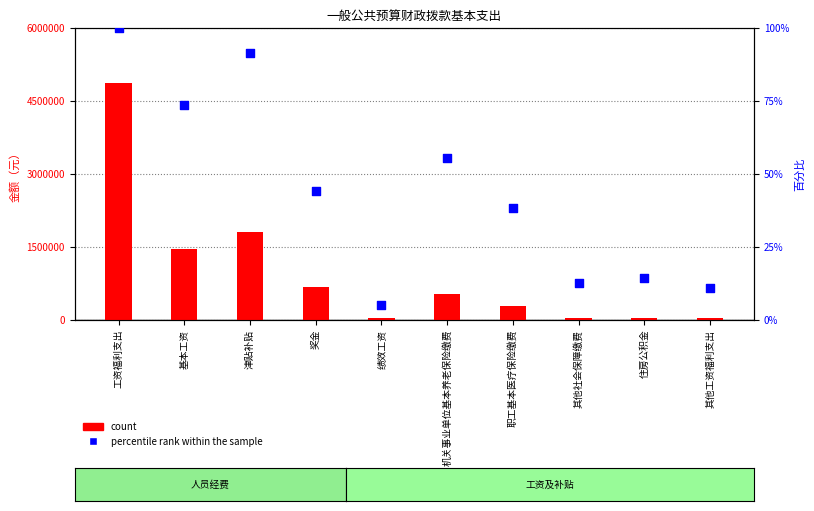

Which series has the largest Y range (max minus min)?

count